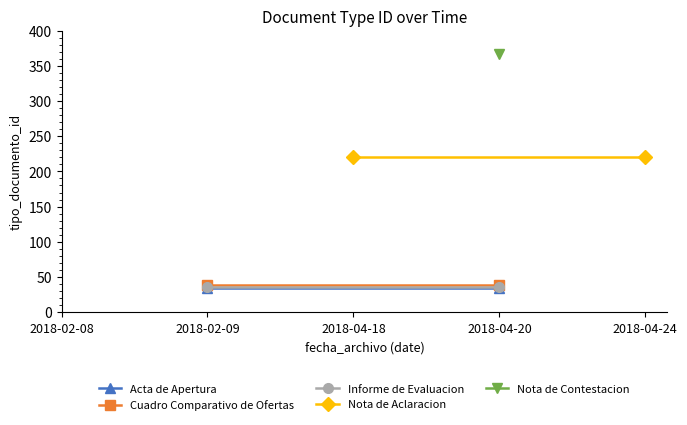

Between 2018-02-08 and 2018-02-09, which series saw the biggest shift?

Acta de Apertura